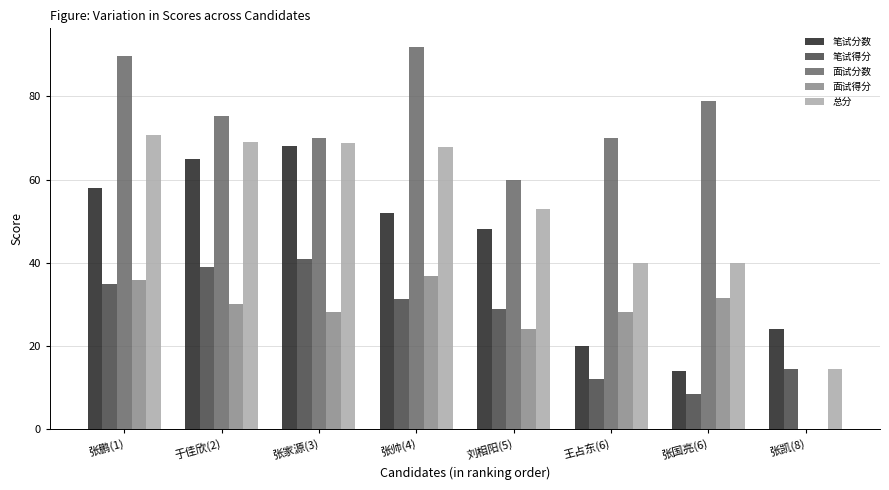

Which series has the largest total across all categories?

面试分数